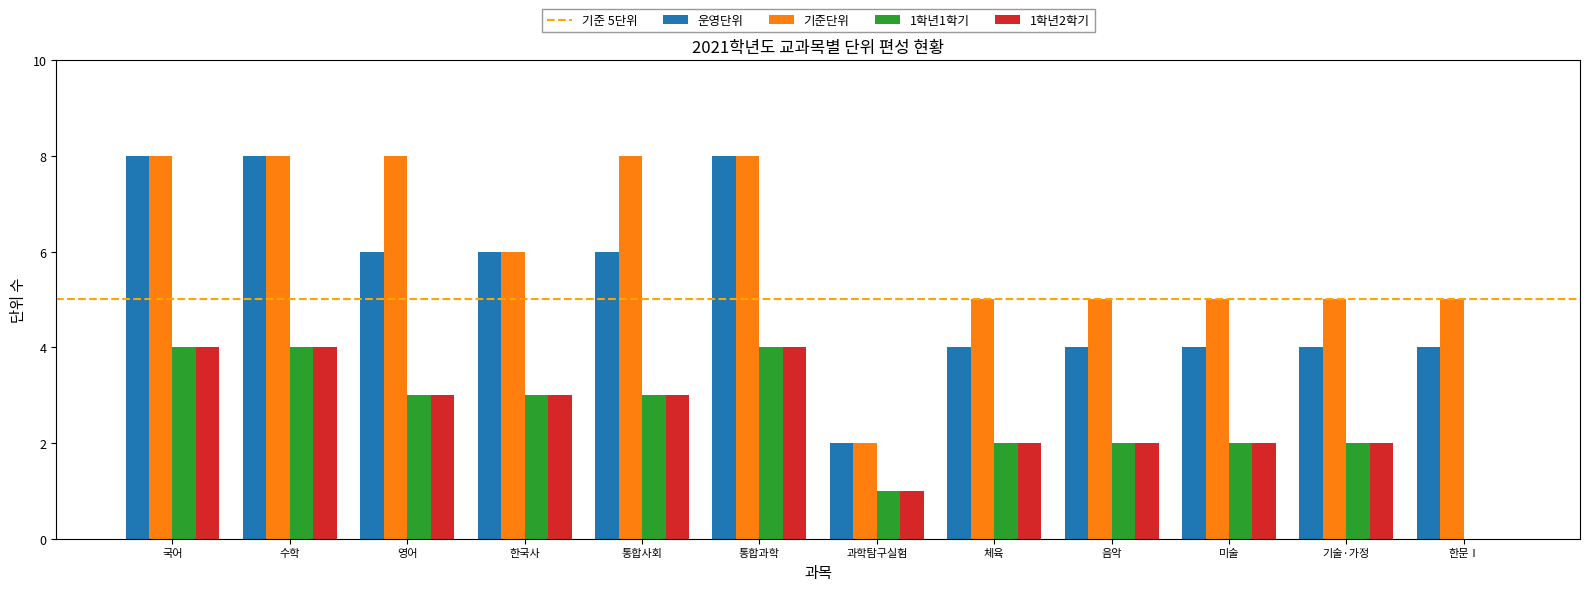

Reading right to left, transcribe all the data shown in this chart.

운영단위: 4	4	4	4	4	2	8	6	6	6	8	8
기준단위: 5	5	5	5	5	2	8	8	6	8	8	8
1학년1학기: 0	2	2	2	2	1	4	3	3	3	4	4
1학년2학기: 0	2	2	2	2	1	4	3	3	3	4	4